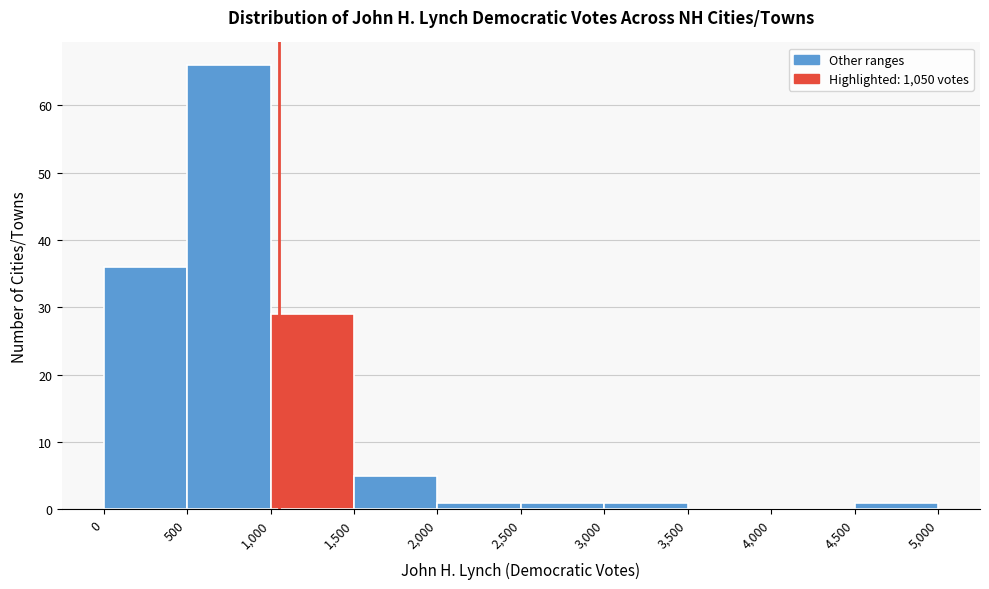

Reading left to right, list every bar in this chart as the range it spans on the x-axis followed by its height. The values are not printed on the chart, so give them approximately, as read against the axis.

0 to 500: 36
500 to 1,000: 66
1,000 to 1,500: 29
1,500 to 2,000: 5
2,000 to 2,500: 1
2,500 to 3,000: 1
3,000 to 3,500: 1
3,500 to 4,000: 0
4,000 to 4,500: 0
4,500 to 5,000: 1